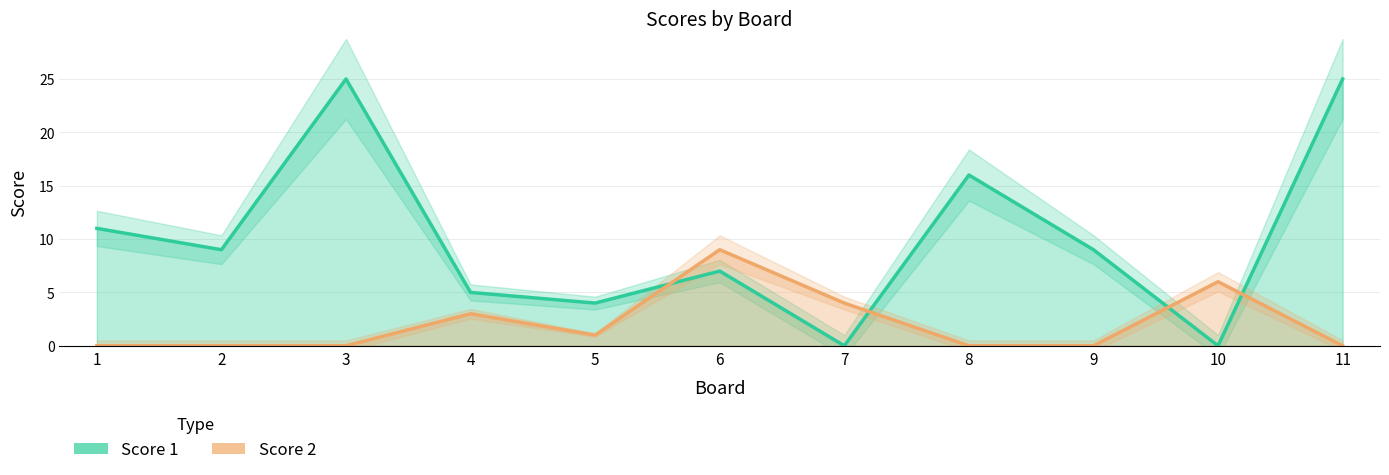

Which series changed the most between 2 and 11?

Score 1